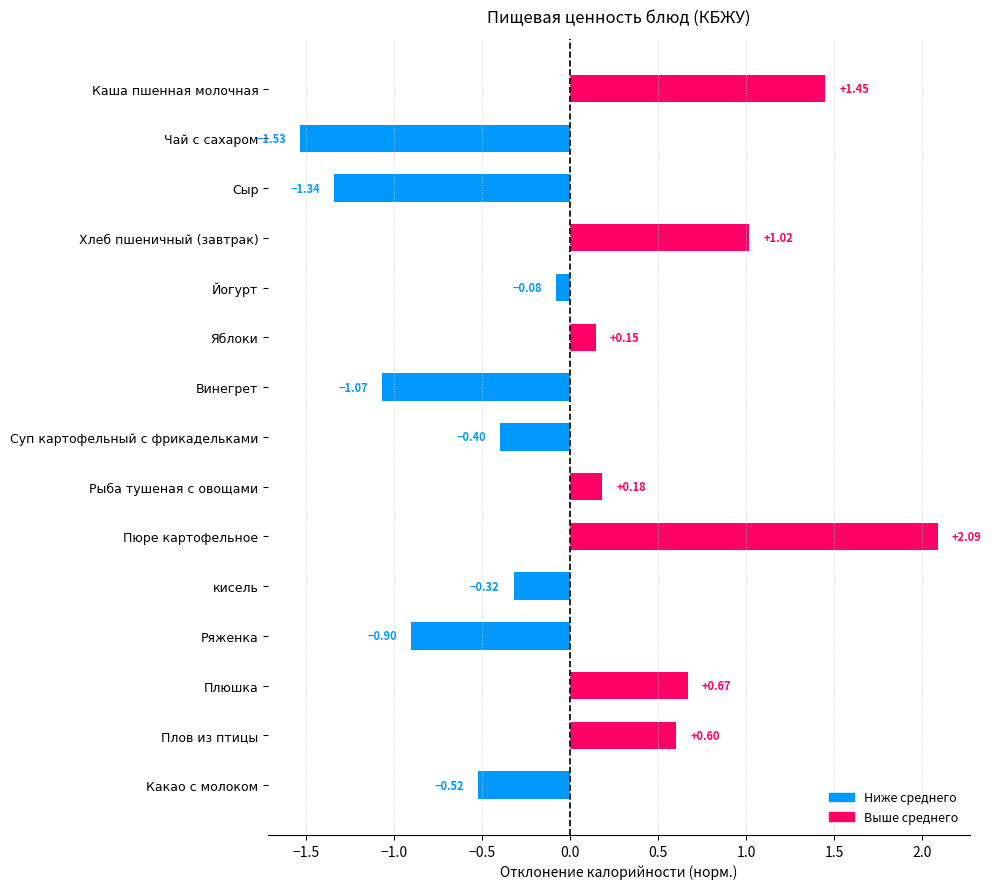

Between Плюшка and Плов из птицы, which is larger?

Плюшка